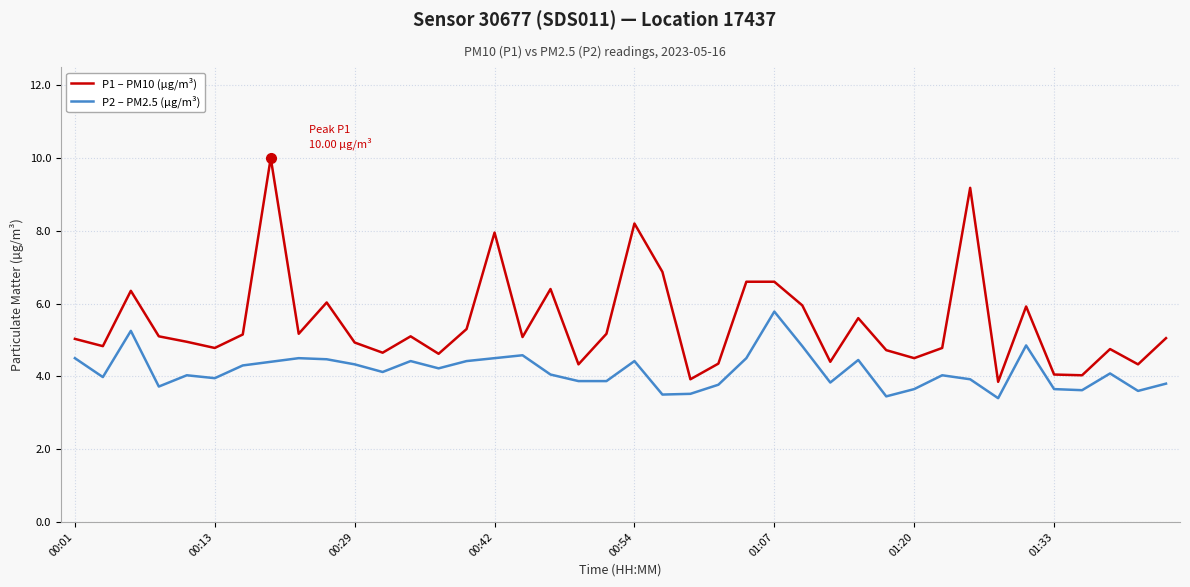

What is the minimum value shown in the chart?

3.4